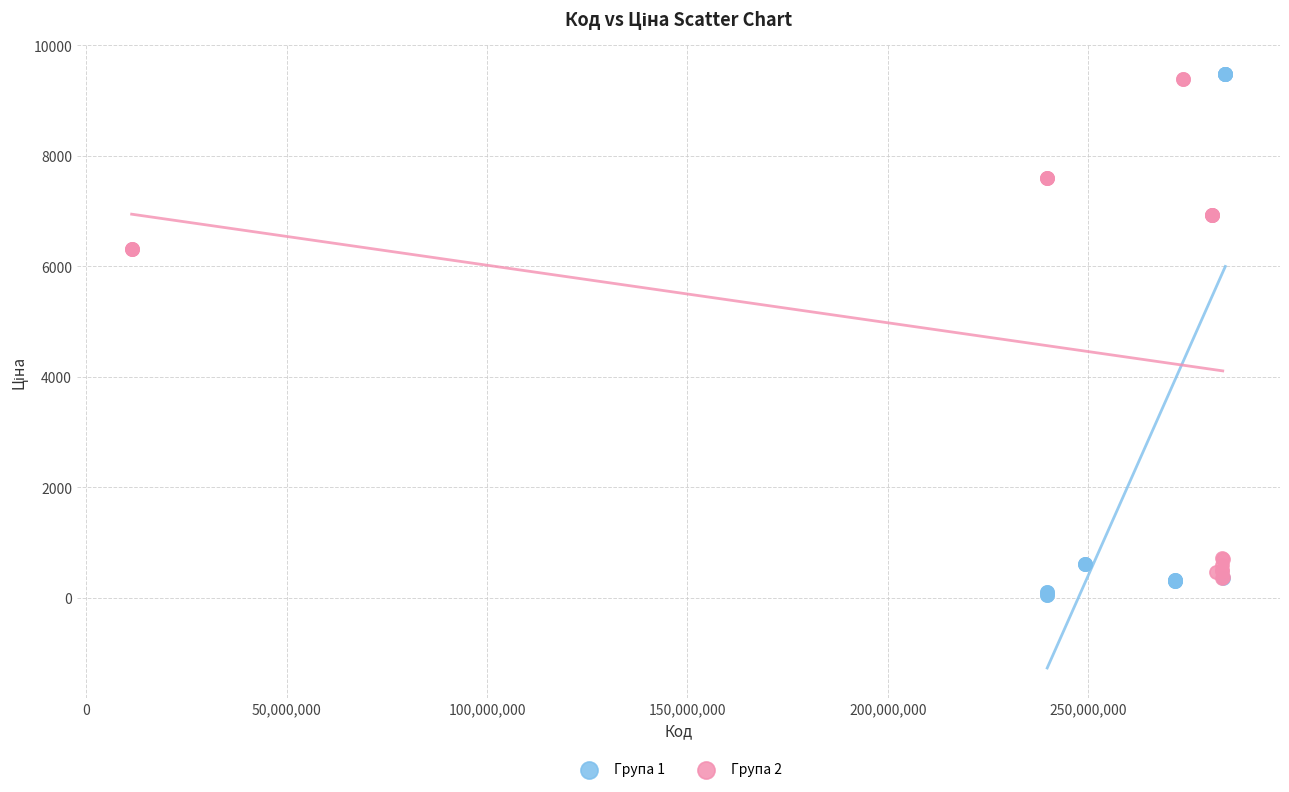

Which series has the largest Y range (max minus min)?

Група 1